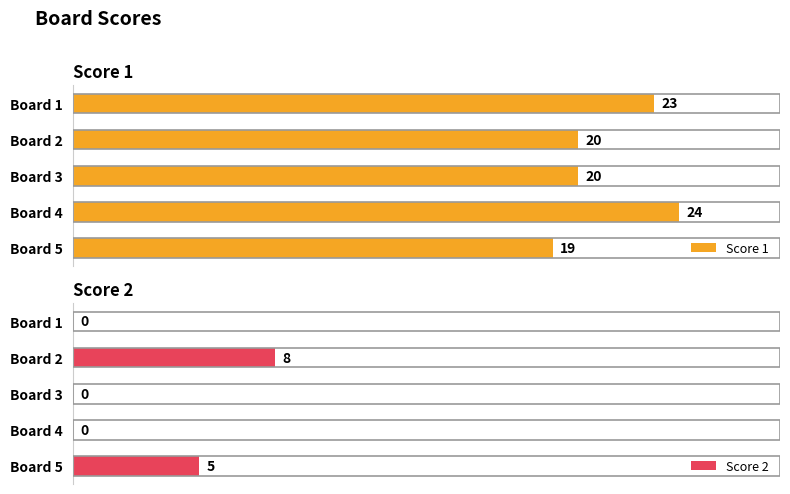

At which label does Score 1 reach its minimum?

Board 5